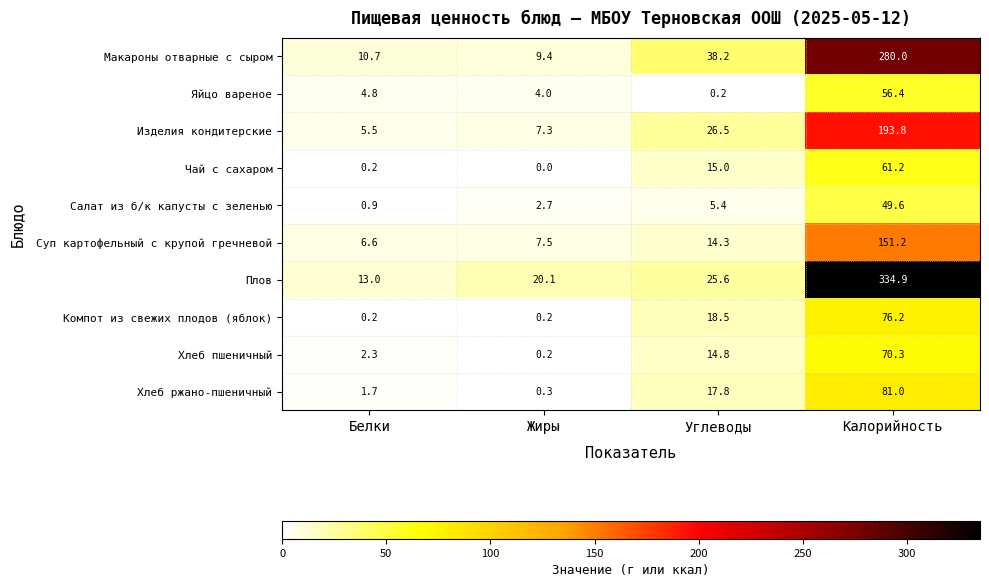

At which label does Чай с сахаром reach its minimum?

Жиры